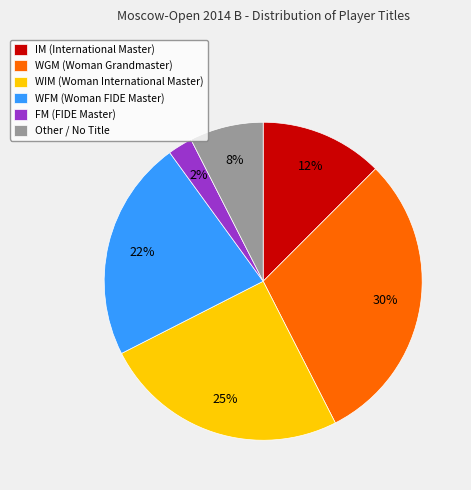

What is the largest slice in the pie chart?

WGM